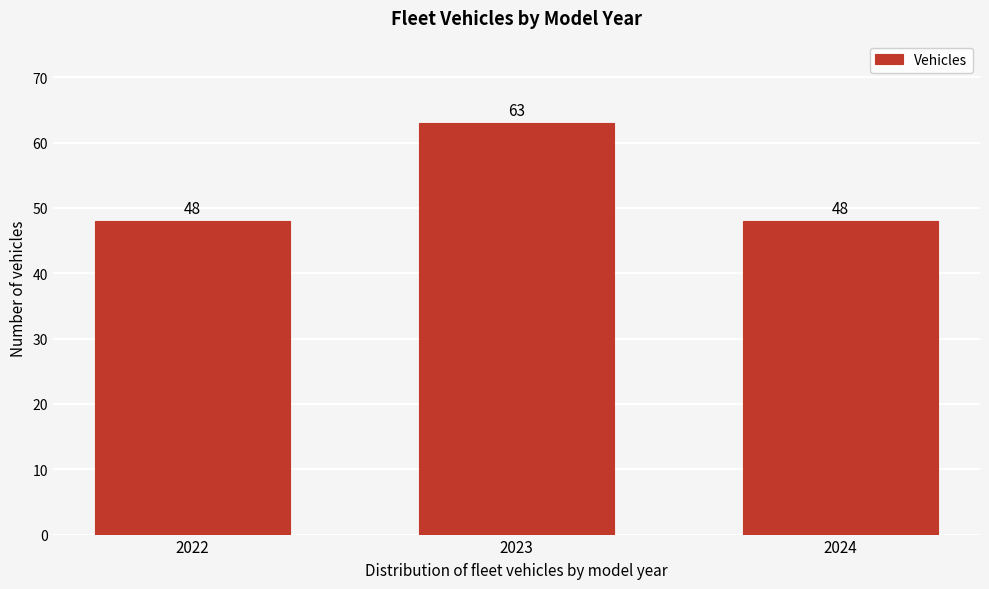

Reading left to right, extract all data points from this chart.

2022=48	2023=63	2024=48